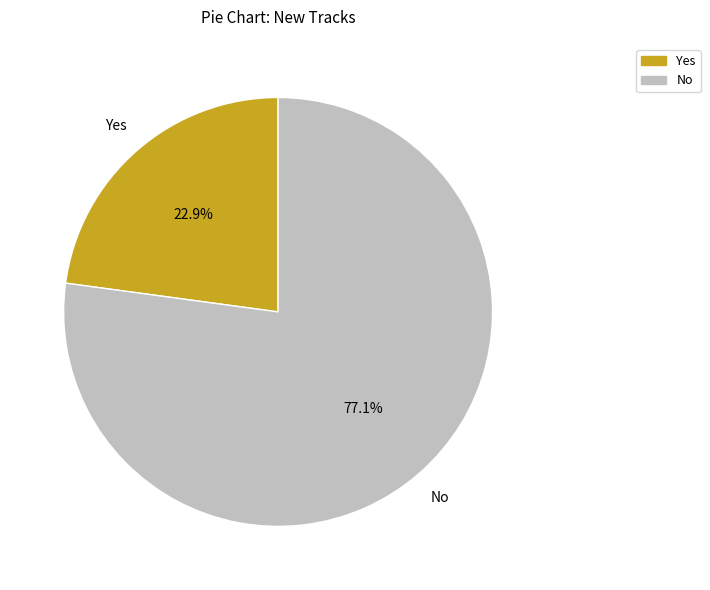

Is it true that Yes is 23% of the pie?

True